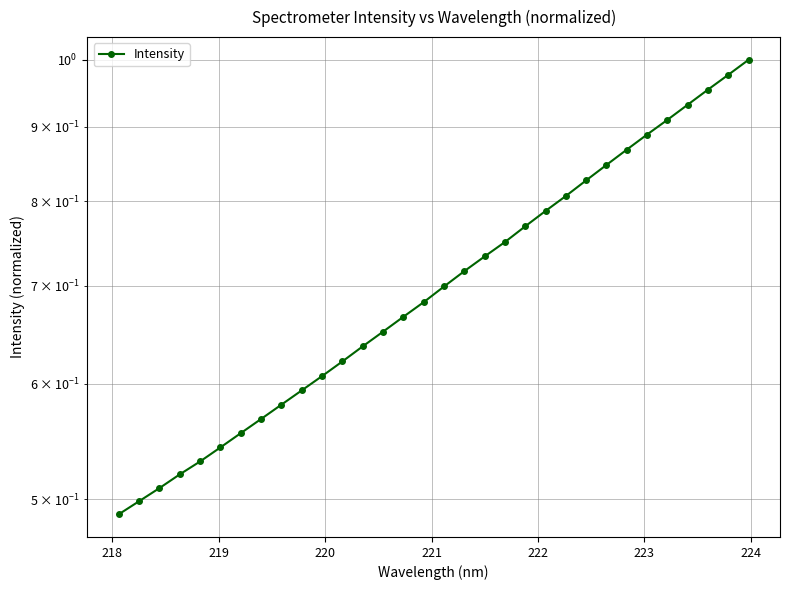

What is the greatest value displayed?

1.0